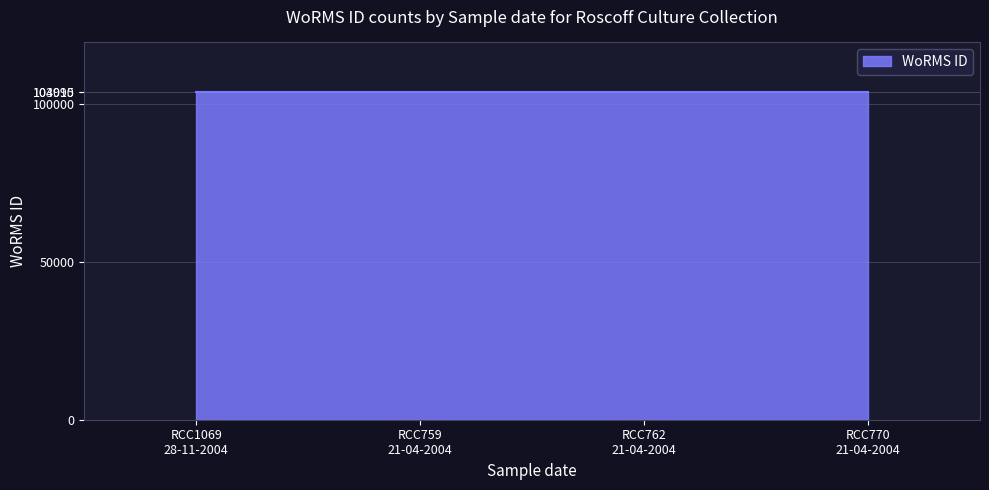

What is the change in value from RCC762 21-04-2004 to RCC770 21-04-2004?

+25